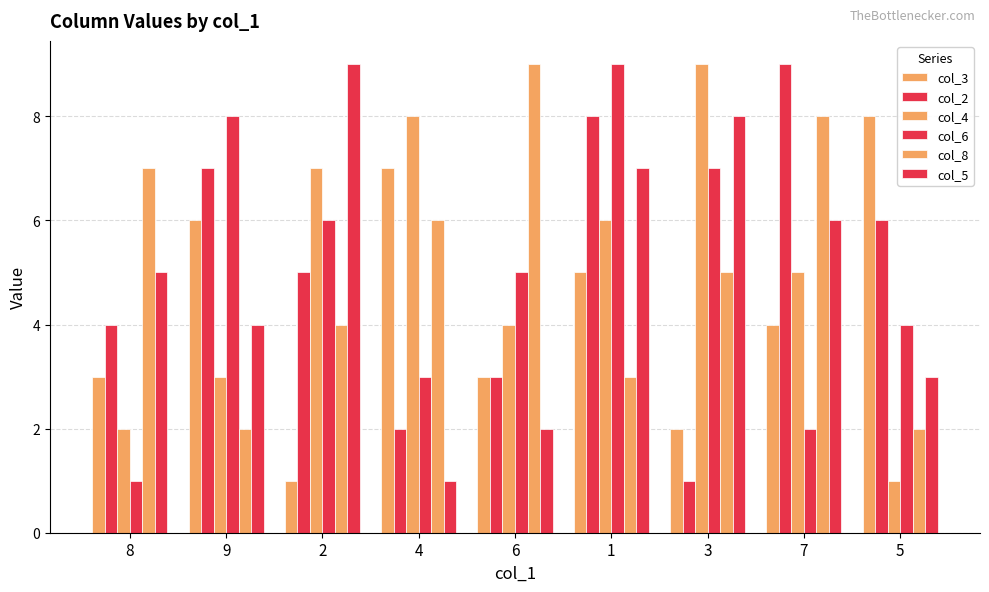

How many values in the col_6 series are below 5?

4